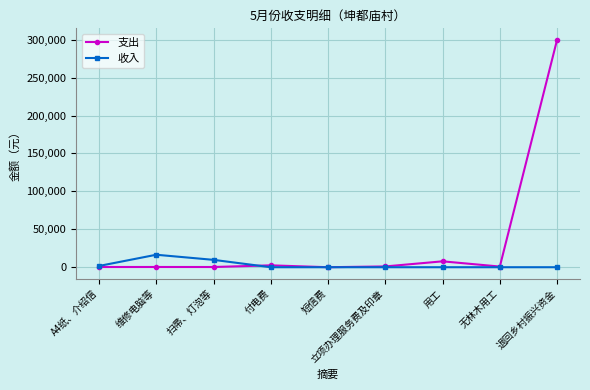

The value of 支出 at 退回乡村振兴资金 is 300000.0. True or false?

True